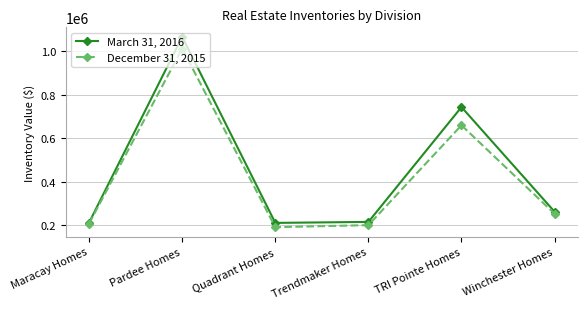

Rank the series at Pardee Homes from lowest to highest value.

December 31, 2015, March 31, 2016